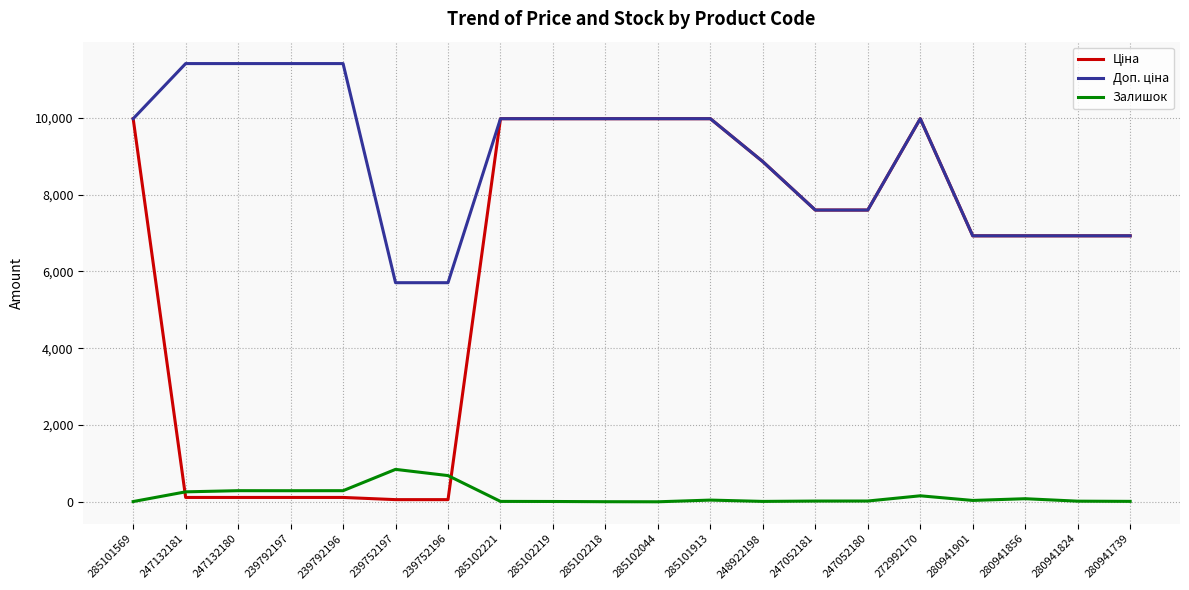

True or false: Залишок has a value of 17.0 at 280941824.

True